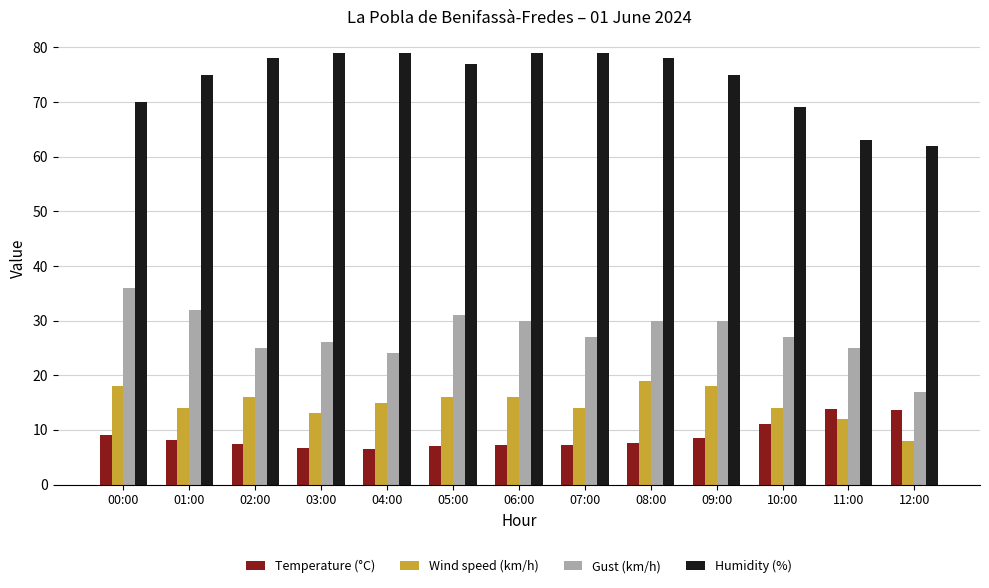

What is the average value of the Humidity (%) series?

74.1